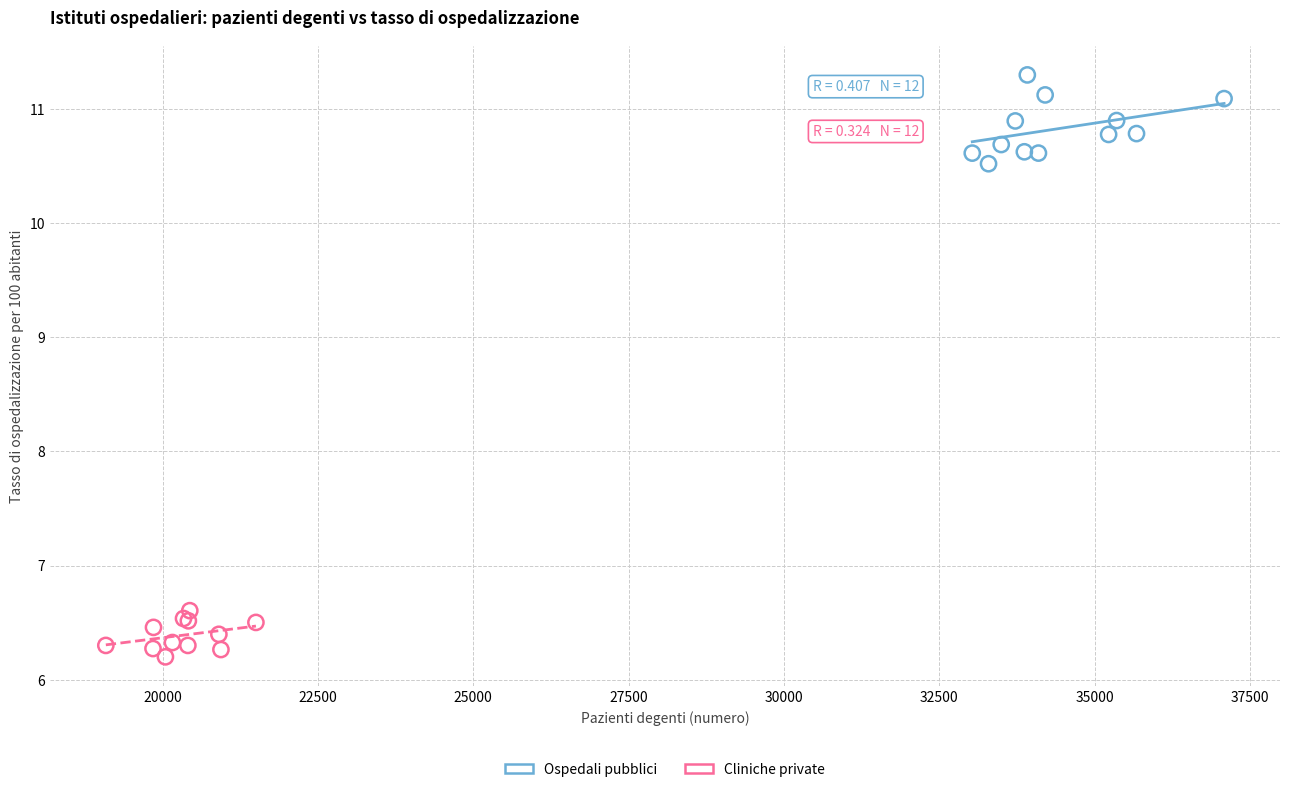

Which series has the largest Y range (max minus min)?

Ospedali pubblici